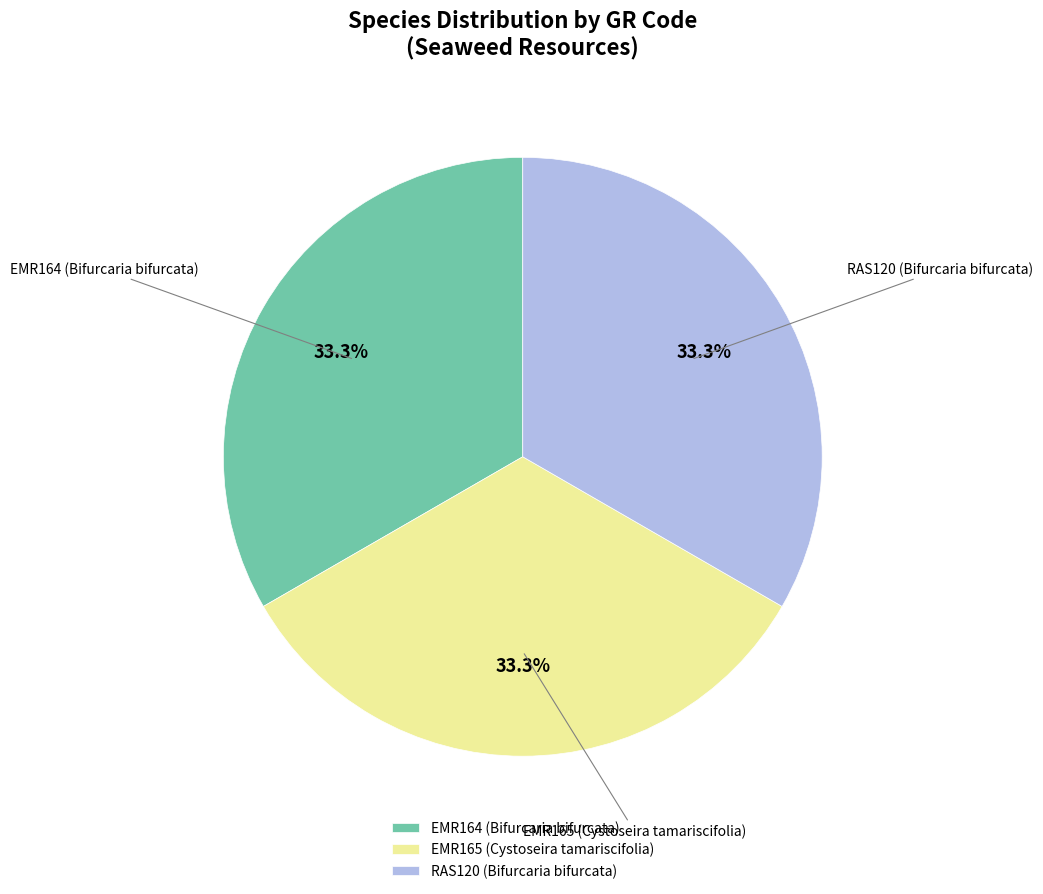

What is the ratio of the value at EMR165 (Cystoseira tamariscifolia) to the value at EMR164 (Bifurcaria bifurcata)?

1.0